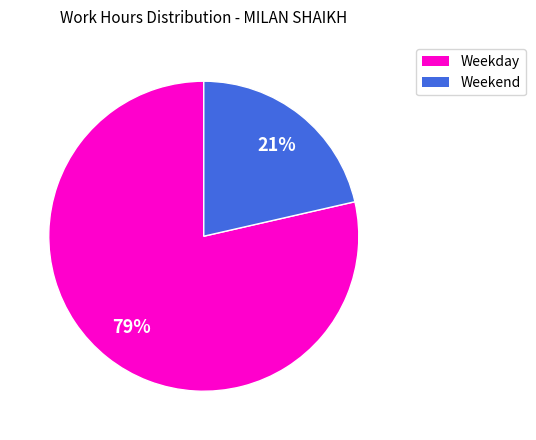

Is there any slice that represents more than half of the pie?

Yes